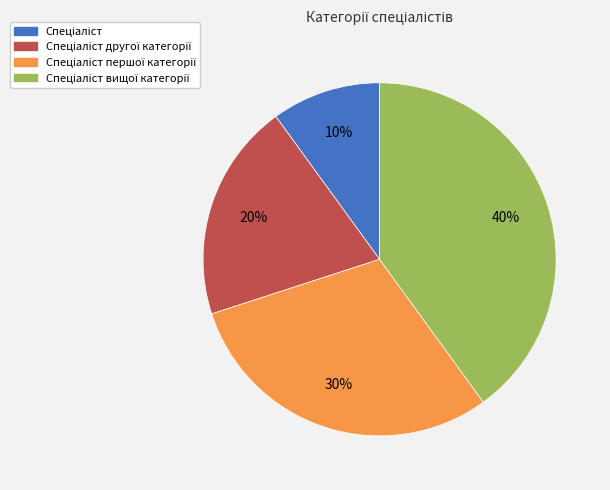

How many slices are in this pie chart?

4